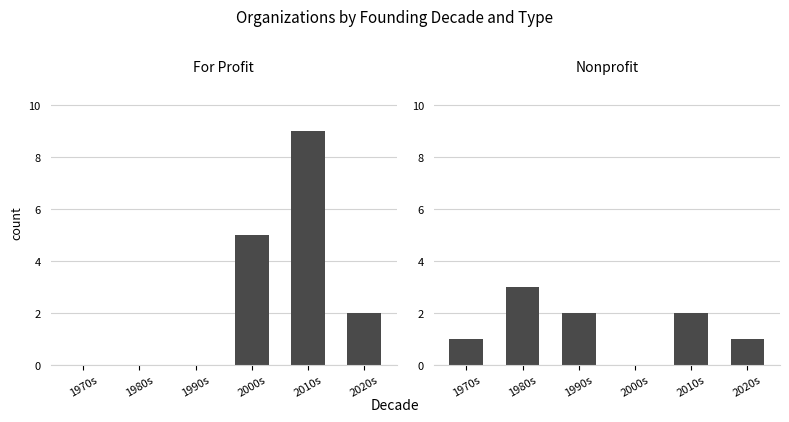

Reading left to right, what are all the values shown in this chart?

For Profit: 0	0	0	5	9	2
Nonprofit: 1	3	2	0	2	1